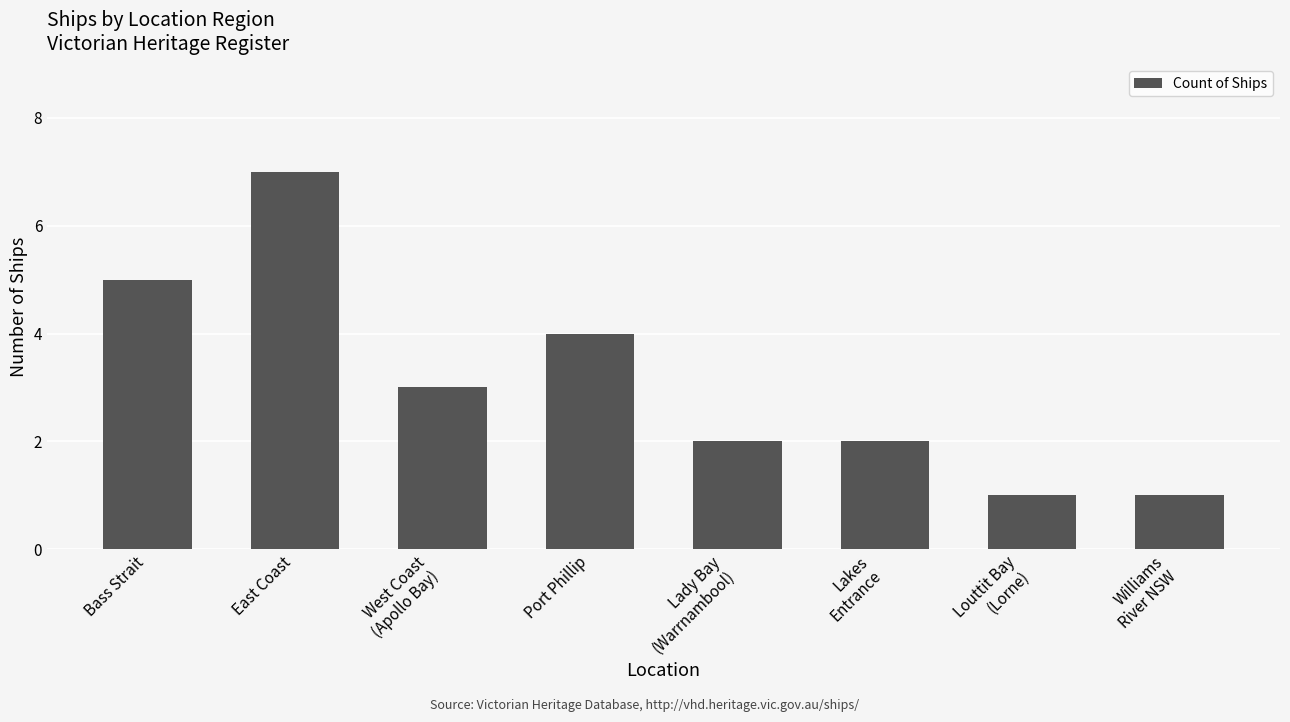

Which category has the highest value across all series?

East Coast